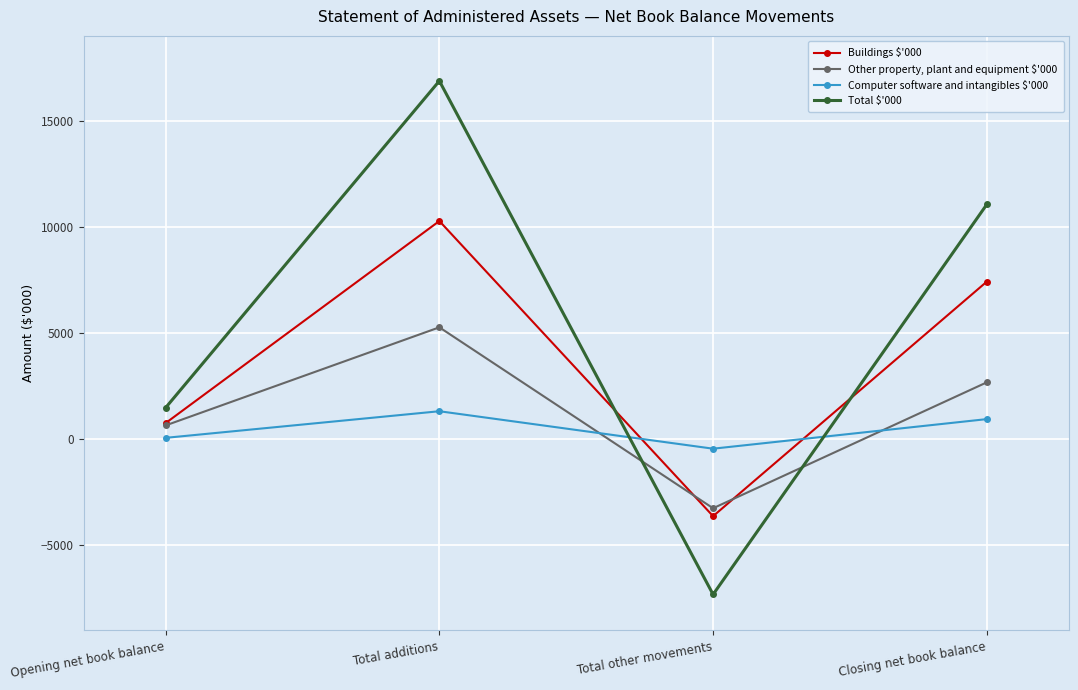

Which series has the largest total across all categories?

Total $'000